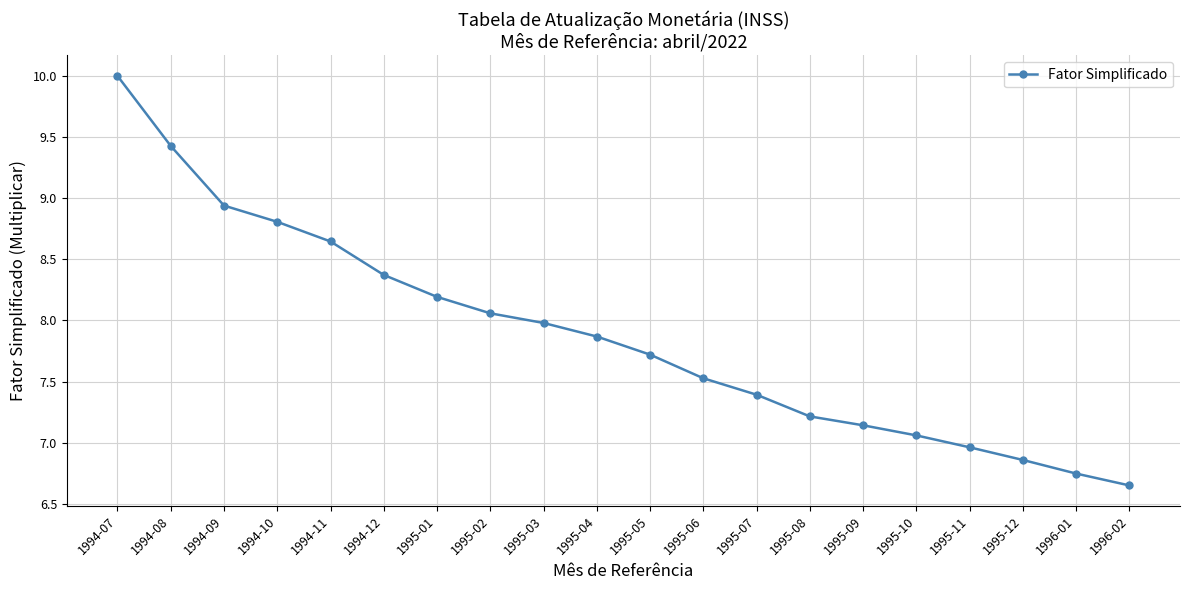

What is the sum of all values?

157.6